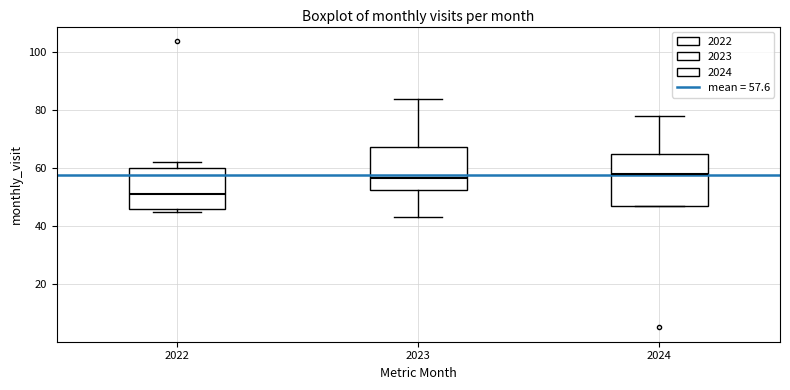

Reading left to right, transcribe this box plot: for each box, give where its median line is, the range the box spans, and where its two whiskers end, as read against the y-axis. The values are not printed on the chart, so give them approximately, as read against the axis.

2022: median 52, box 46 to 60, whiskers 46 (just below the box's lower edge) to 62
2023: median 56, box 52 to 68, whiskers 44 to 84
2024: median 58, box 48 to 66, whiskers 48 to 78